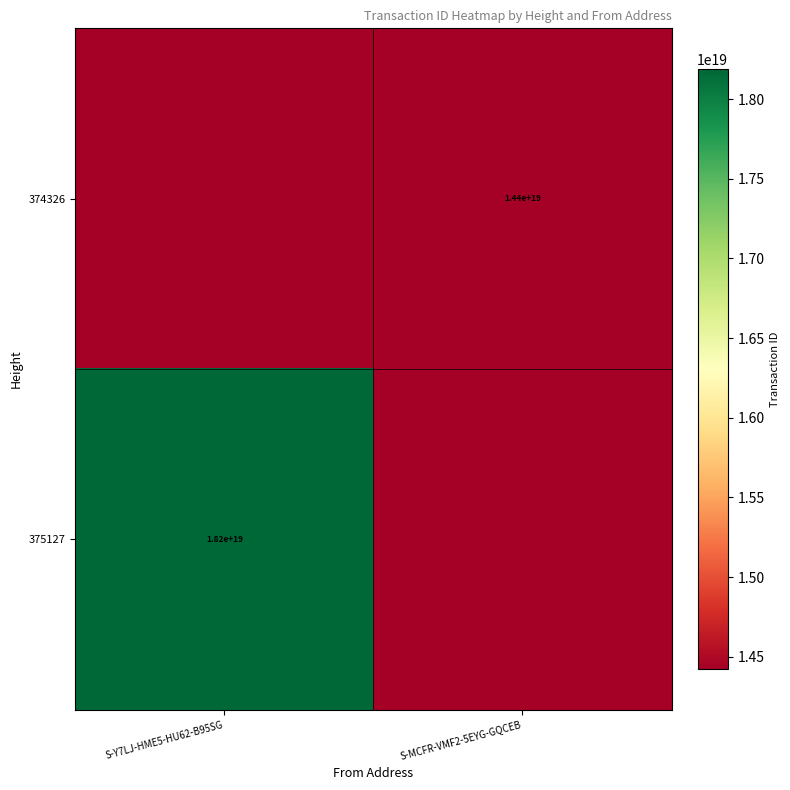

The value of 374326 at S-MCFR-VMF2-5EYG-GQCEB is 14400000000000000000. True or false?

True